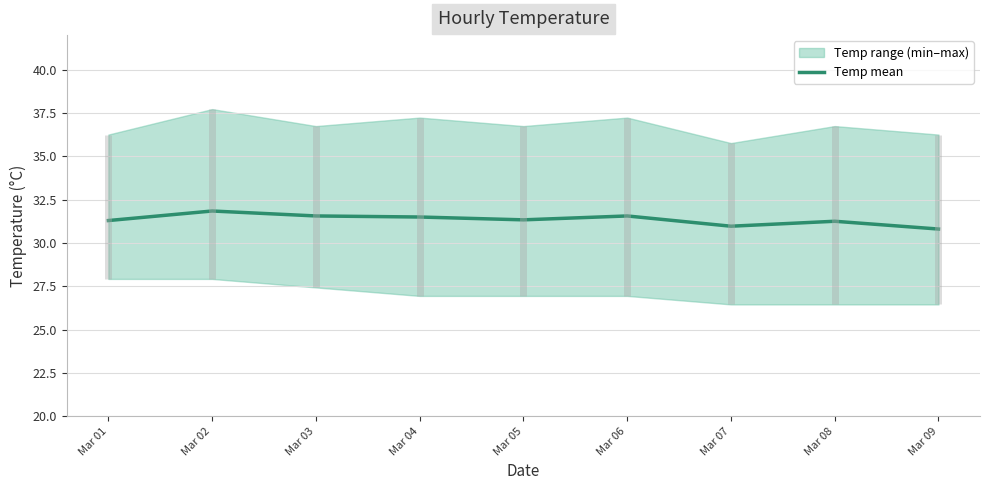

What is the maximum value shown in the chart?

31.9